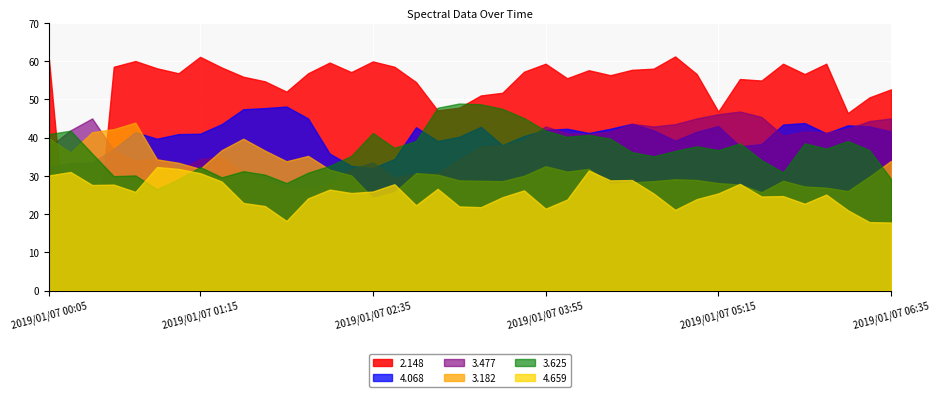

What is the sum of all 3.625 values?

1468.5